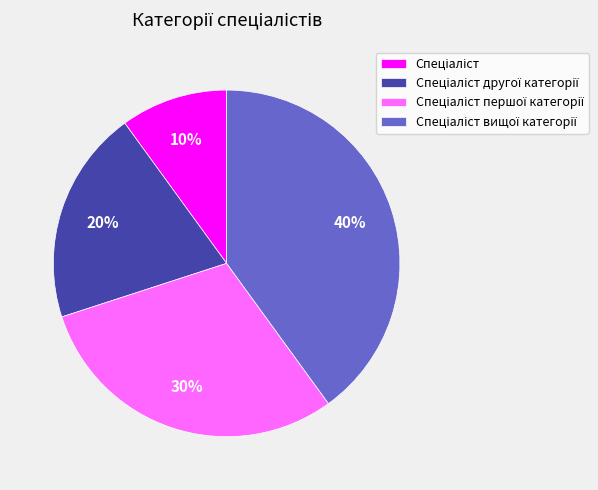

To the nearest percent, what is the difference between the largest and smallest slice percentages?

30%